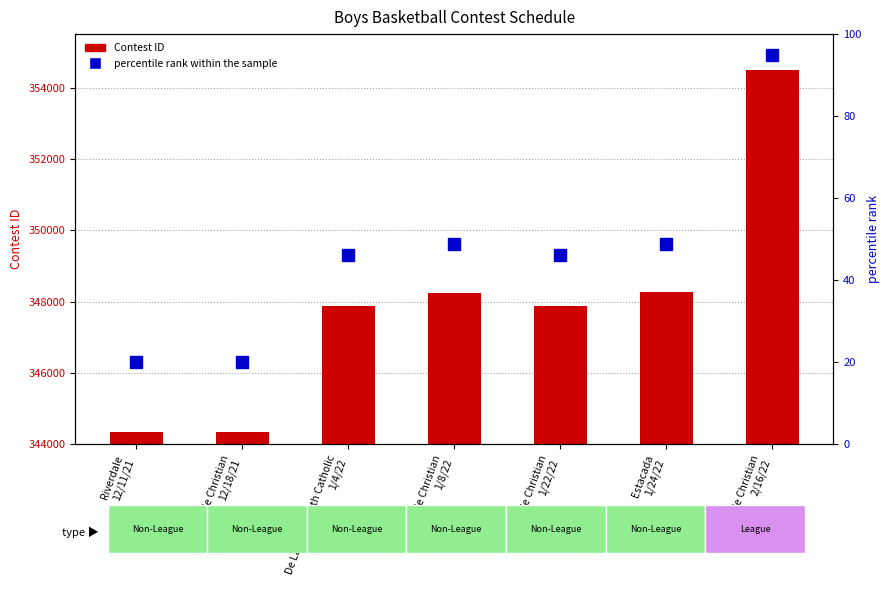

Which category has the highest value in the percentile rank within the sample series?

Westside Christian
2/16/22